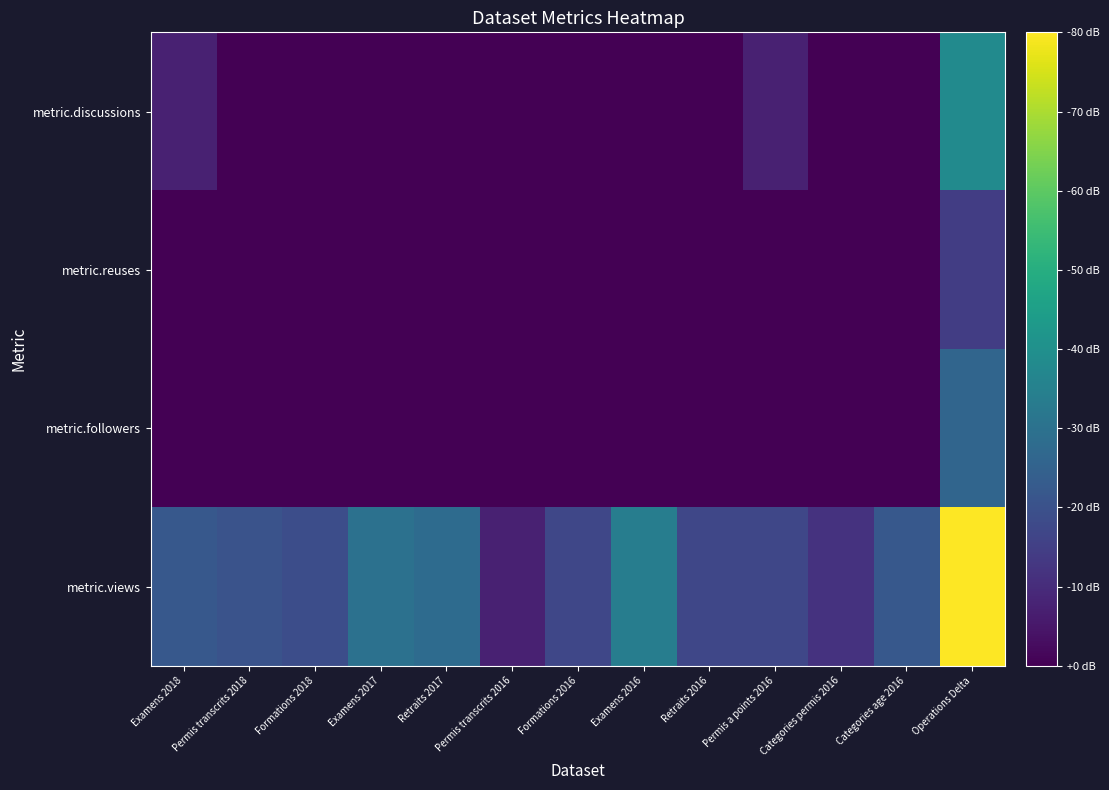

List the series in order of their peak value, highest first.

metric.views, metric.discussions, metric.followers, metric.reuses